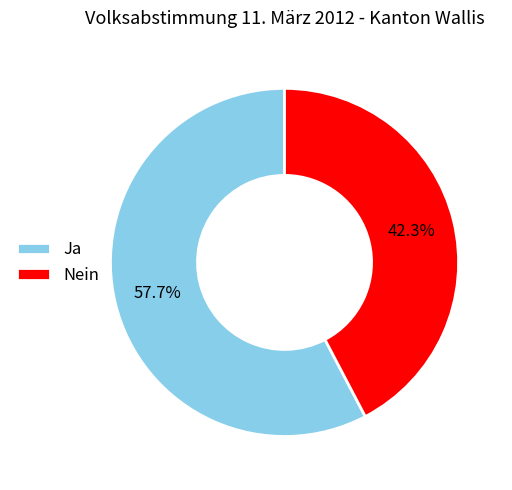

What portion of the pie excludes Nein?

57.7%